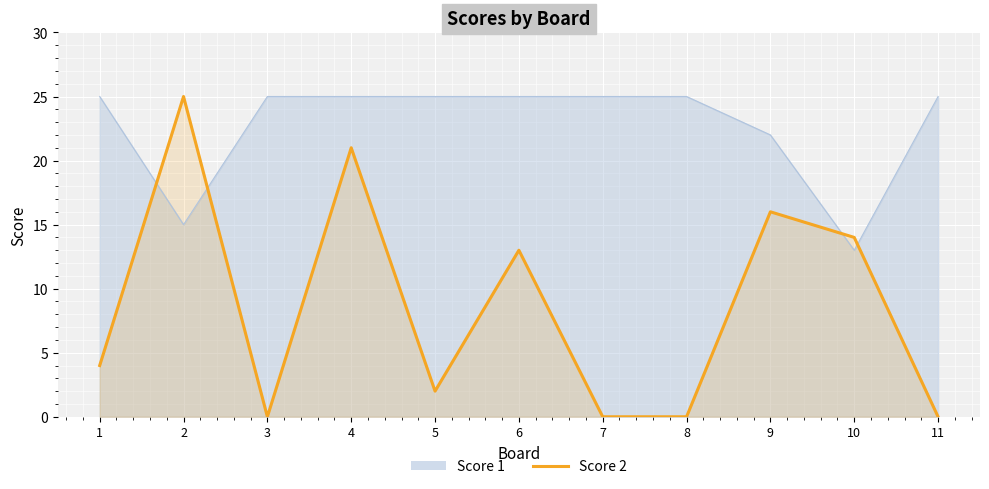

What is the greatest value displayed?

25